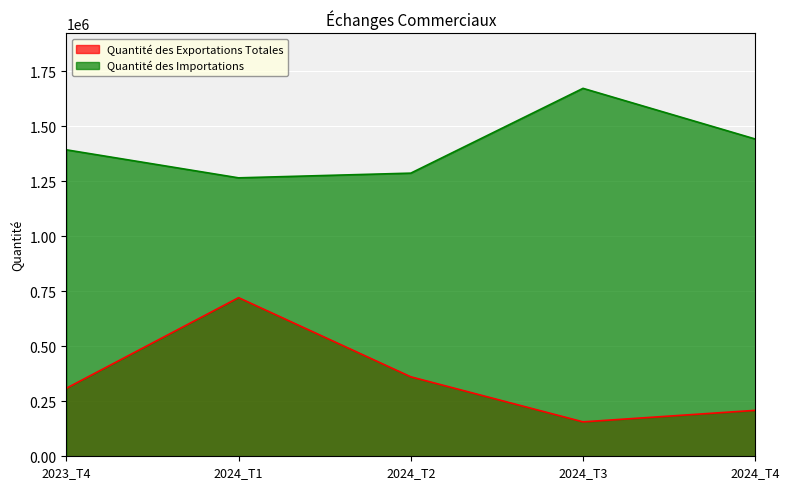

What are all the series names shown in the legend?

Quantité des Exportations Totales, Quantité des Importations